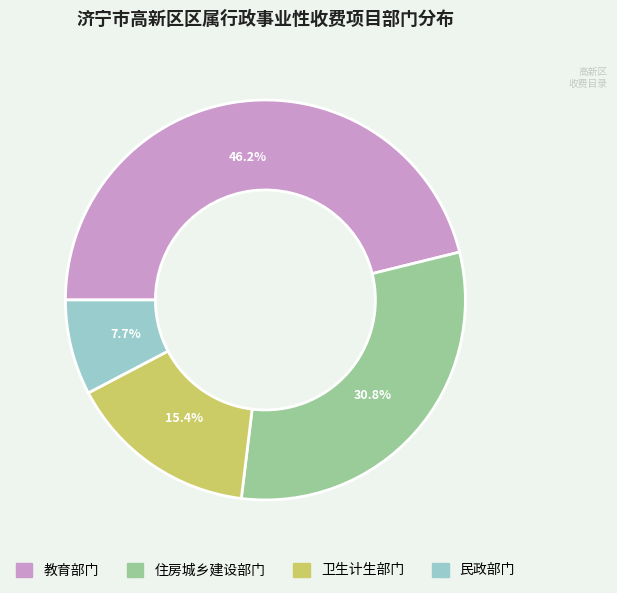

Between 住房城乡建设部门 and 卫生计生部门, which is larger?

住房城乡建设部门